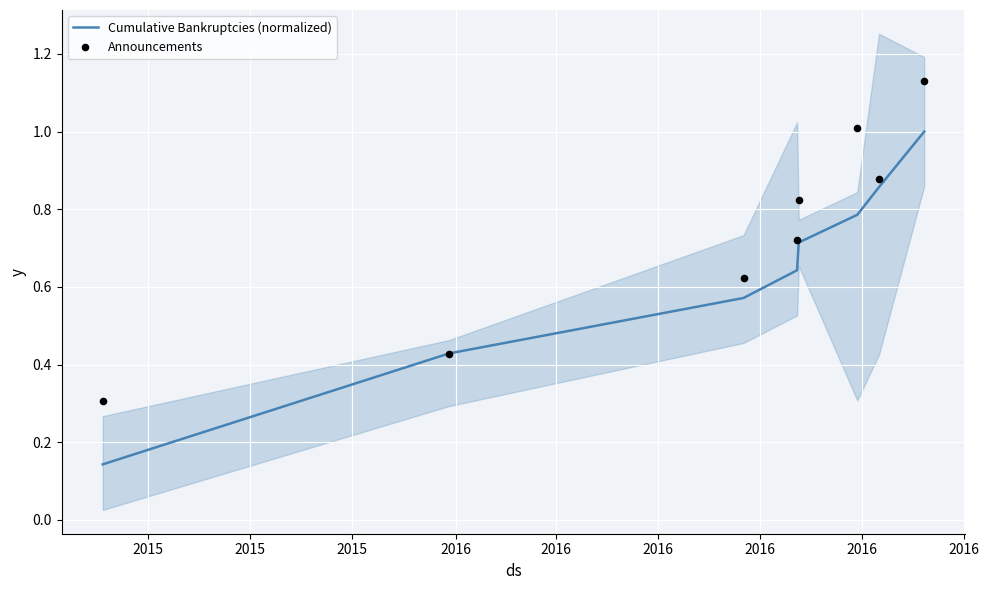

At which category is the sum across all series the highest?

2016